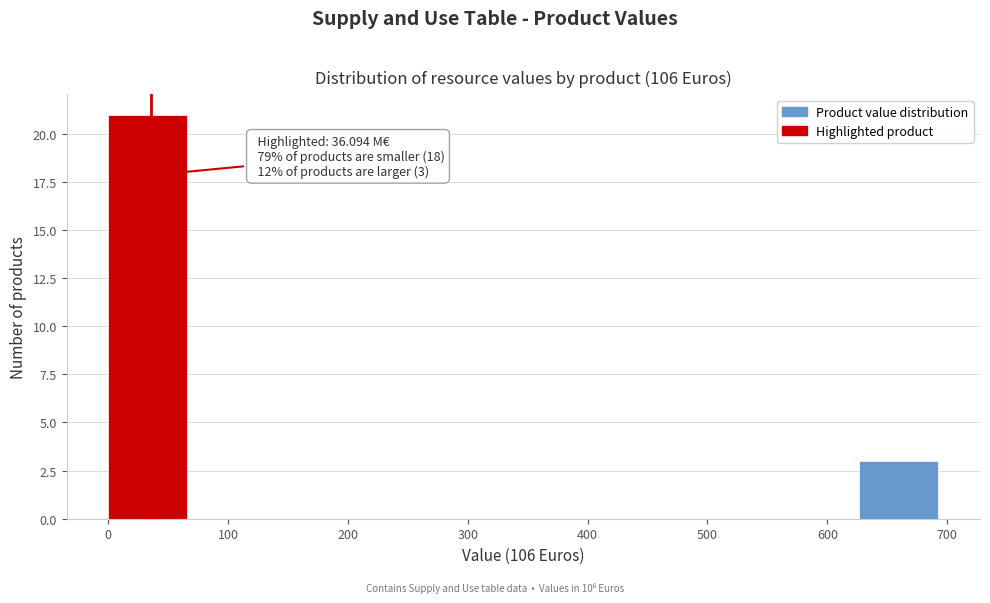

Over which range of the x-axis is the bar tallest?

0 to 70